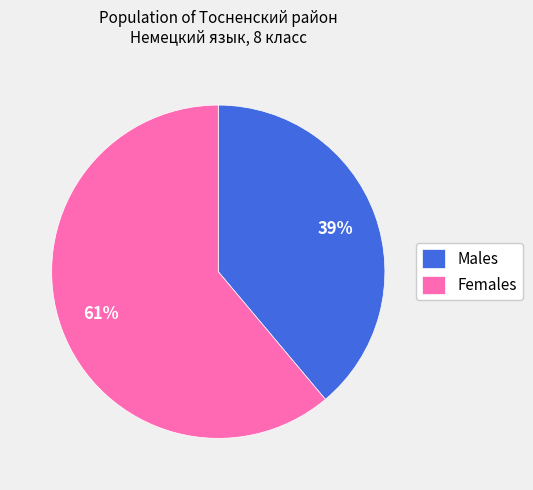

Combined, do Females and Males account for over 50%?

Yes